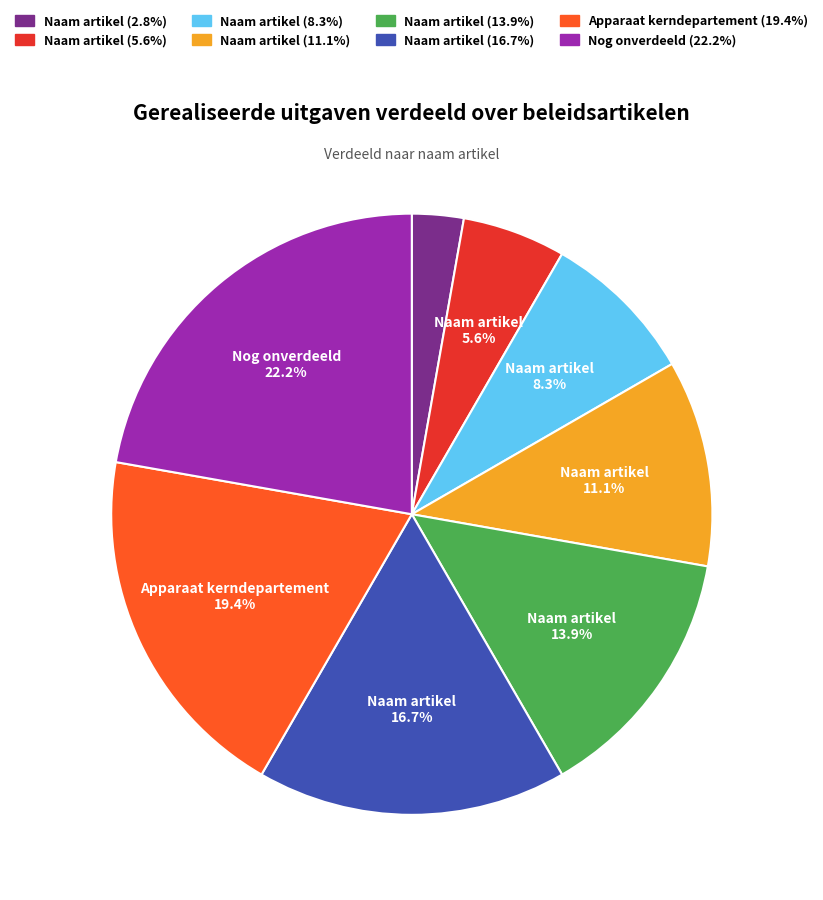

Does any single category account for the majority?

No